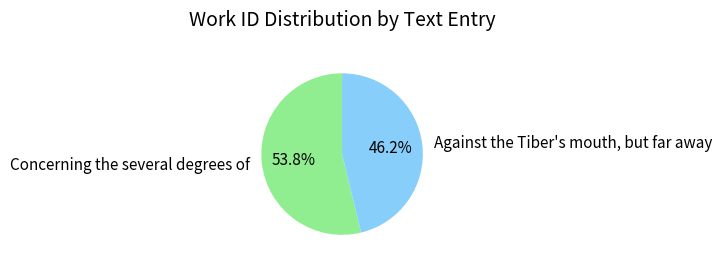

What percentage is the Concerning the several degrees of slice, to the nearest percent?

54%